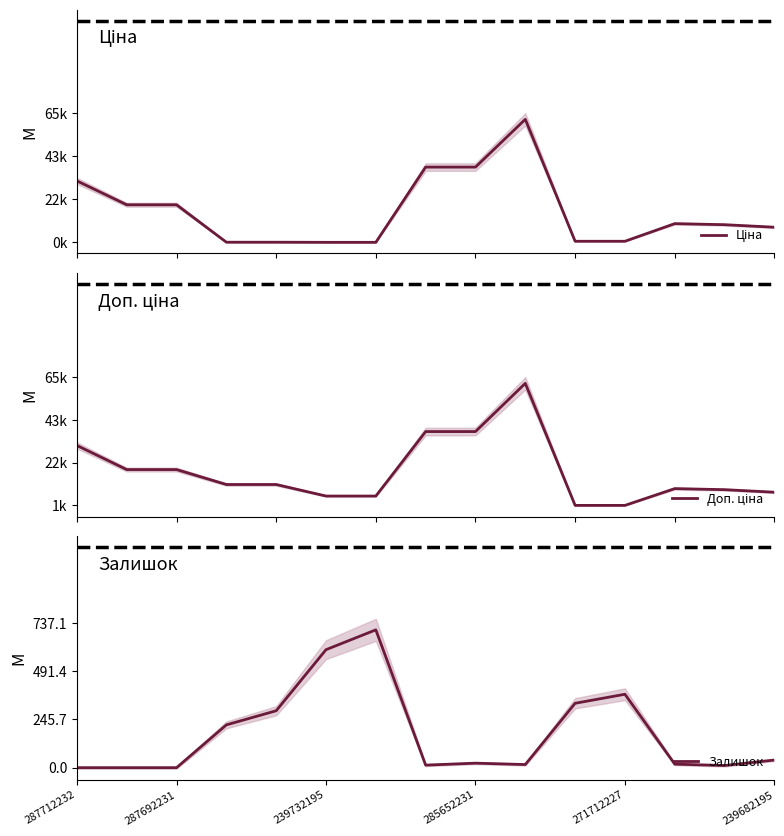

Which category has the highest value across all series?

9